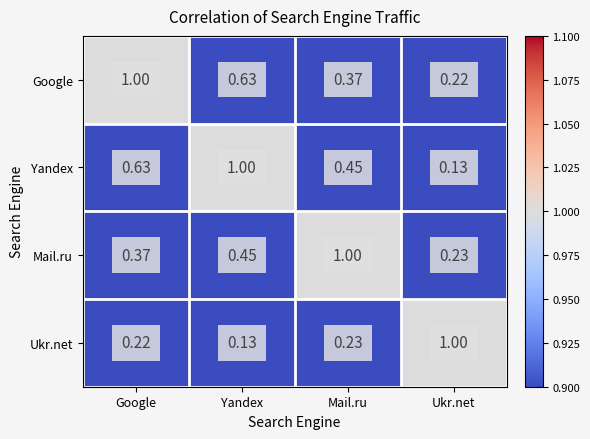

Rank the series at Google from highest to lowest value.

Google, Yandex, Mail.ru, Ukr.net